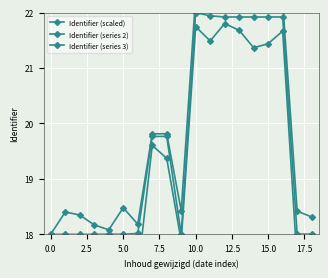

The value of Identifier (series 3) at 15.0 is 7.3. True or false?

False